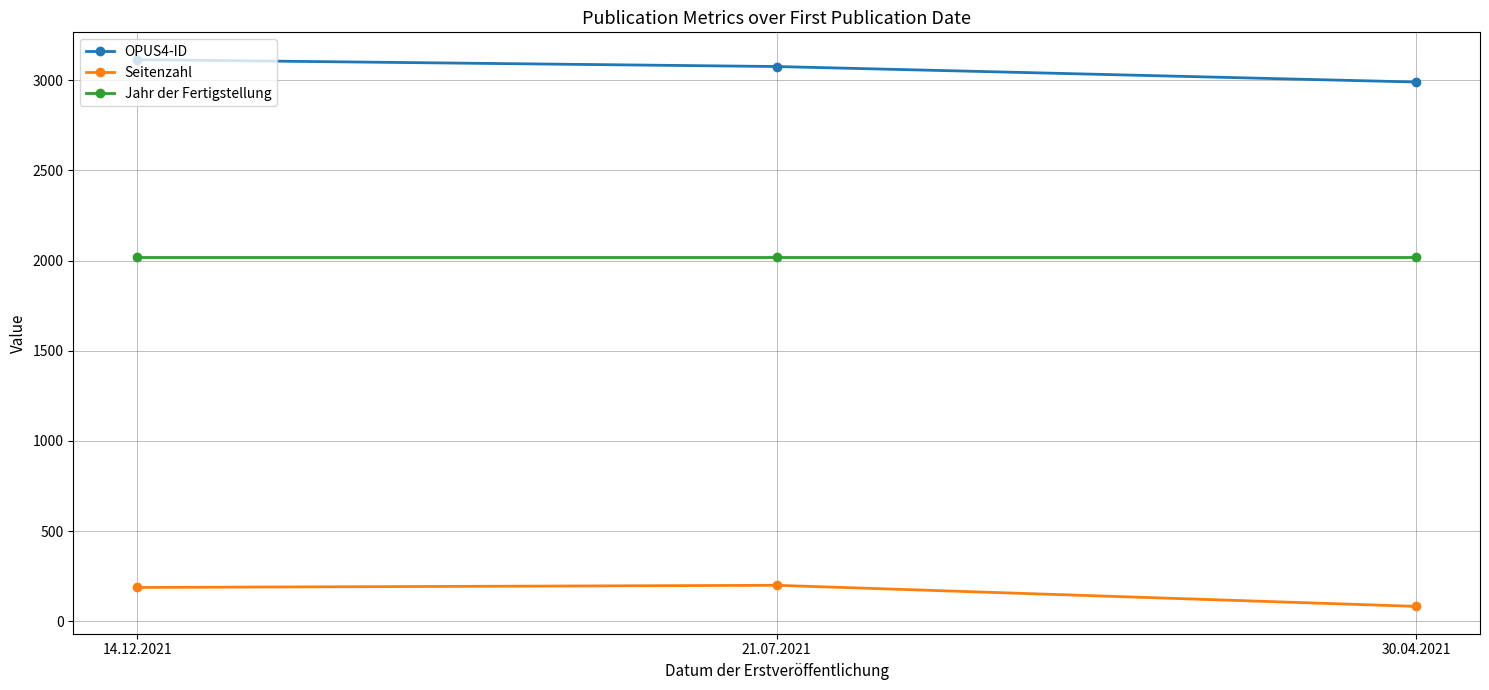

Does the chart have visible grid lines?

Yes